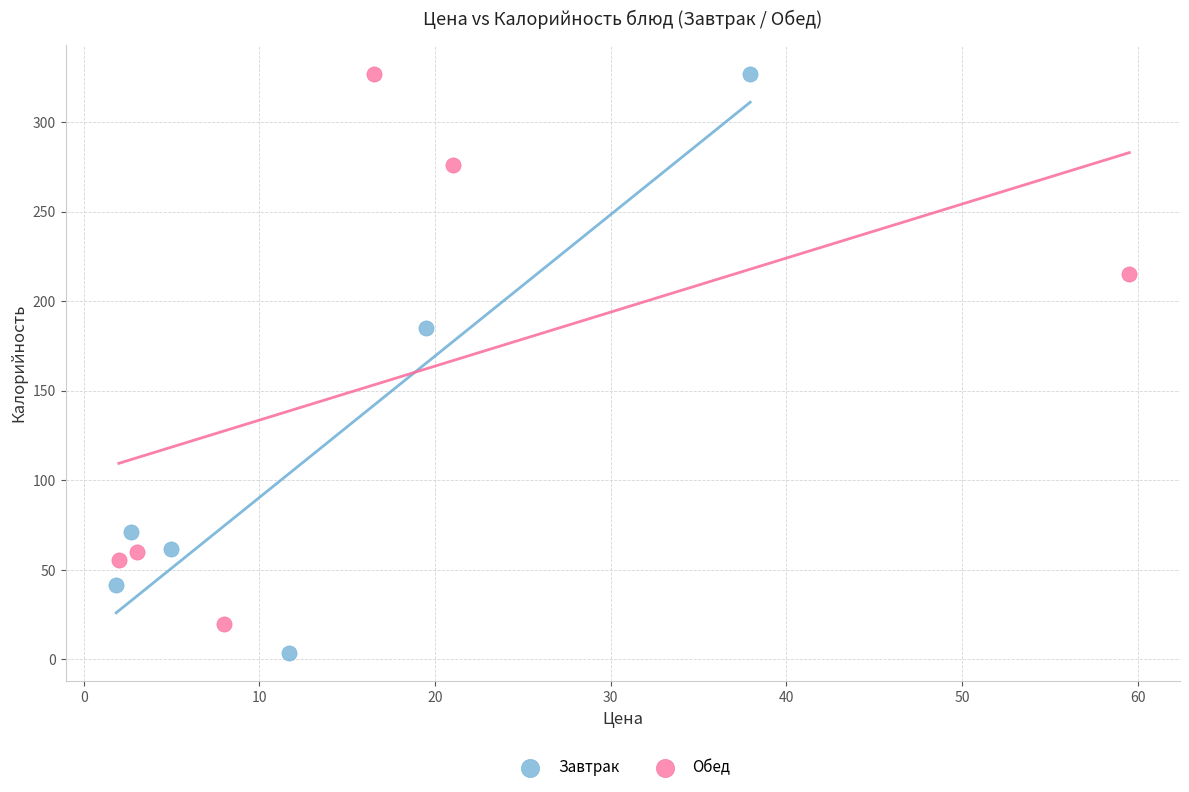

Which series has the largest Y range (max minus min)?

Завтрак